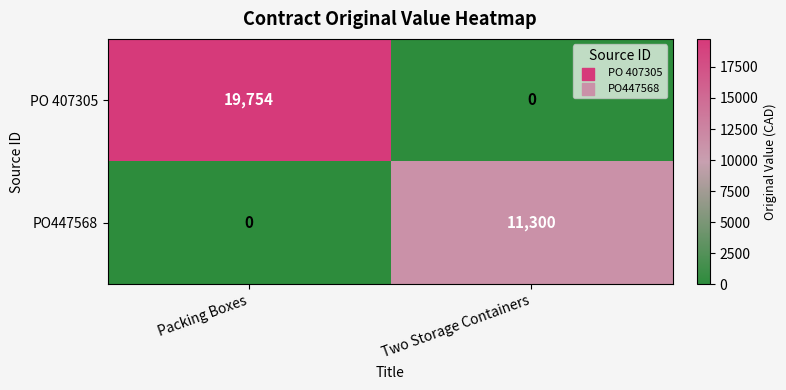

The PO447568 series shows 11300 at Two Storage Containers. True or false?

True